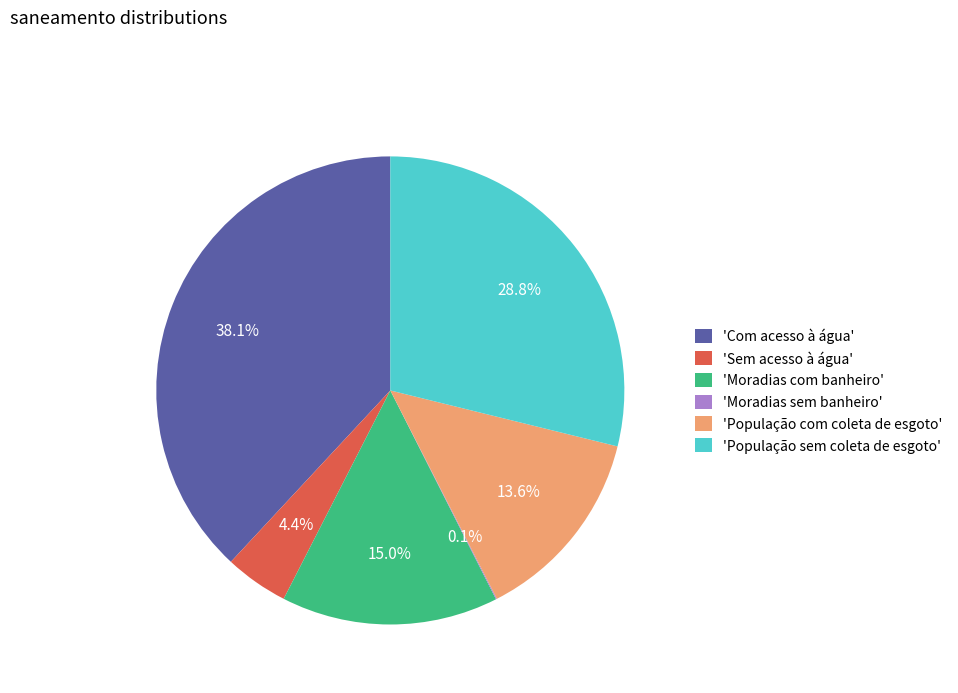

Which has a higher value, 'Sem acesso à água' or 'Moradias com banheiro'?

'Moradias com banheiro'